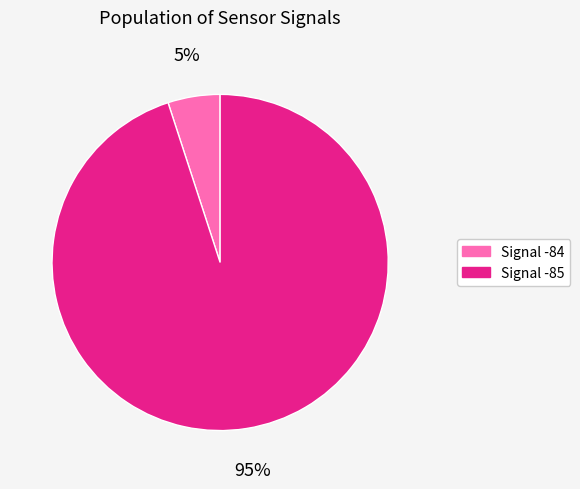

Does any single category account for the majority?

Yes